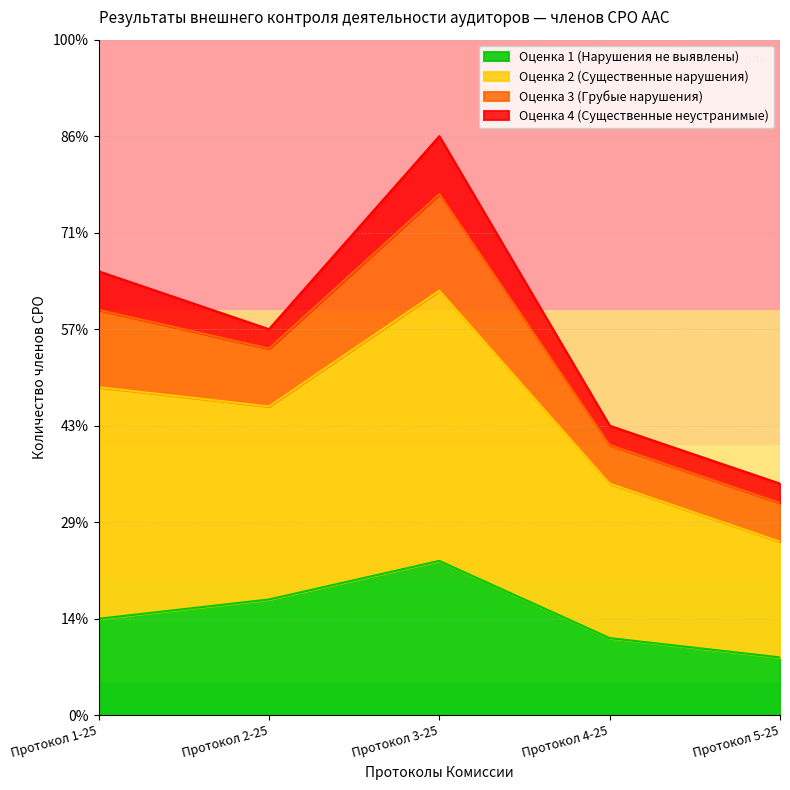

What are all the series names shown in the legend?

Оценка 1 (Нарушения не выявлены), Оценка 2 (Существенные нарушения), Оценка 3 (Грубые нарушения), Оценка 4 (Существенные неустранимые)